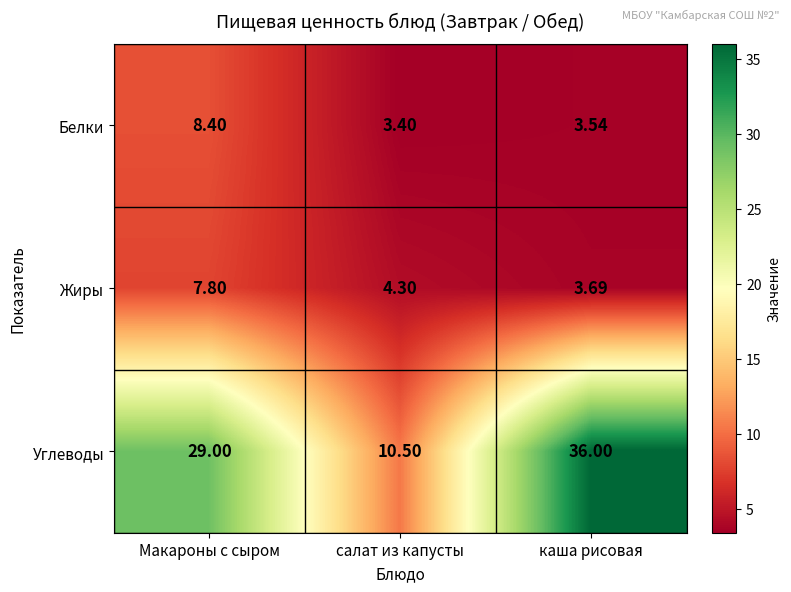

At which label does Жиры first exceed 4?

Макароны с сыром